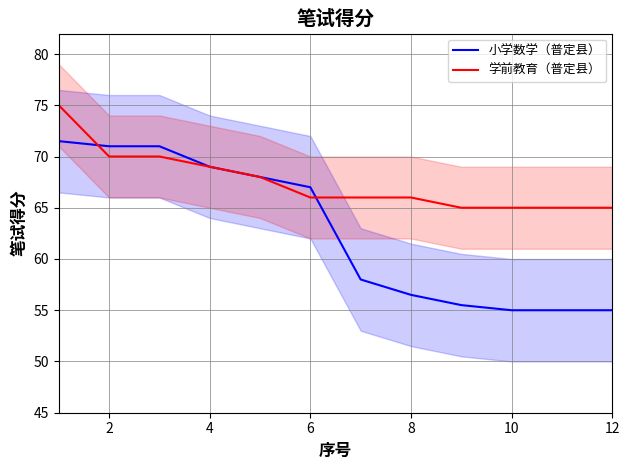

Reading right to left, list all the values displayed in this chart.

小学数学（普定县）: 55.0	55.0	55.0	55.5	56.5	58.0	67.0	68.0	69.0	71.0	71.0	71.5
学前教育（普定县）: 65.0	65.0	65.0	65.0	66.0	66.0	66.0	68.0	69.0	70.0	70.0	75.0